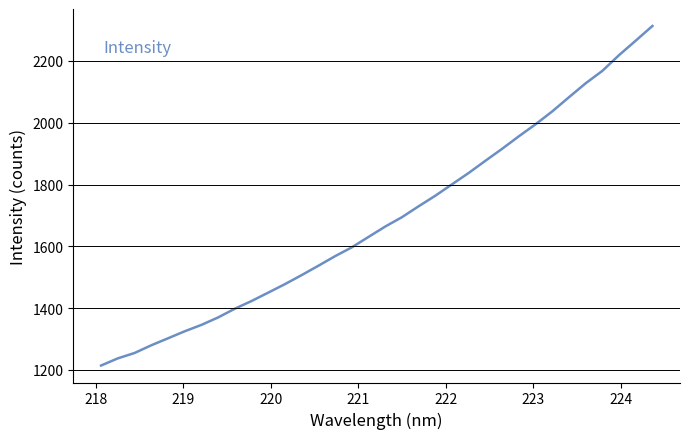

What is the maximum value shown in the chart?

2313.0